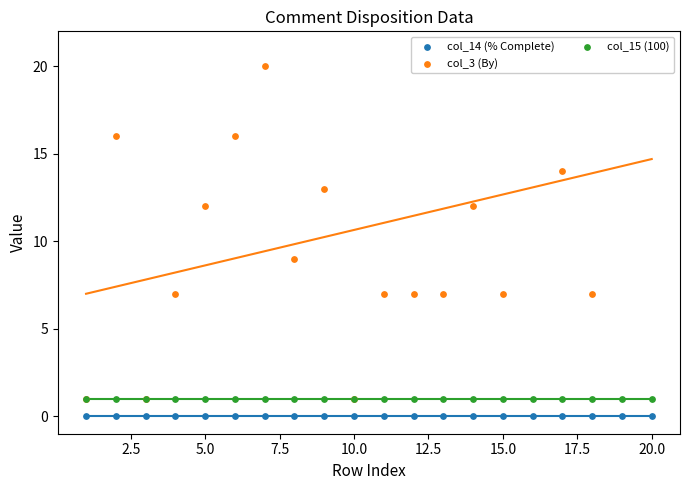

Is the value of col_3 (By) at 18 greater than the value of col_15 (100) at 15?

Yes